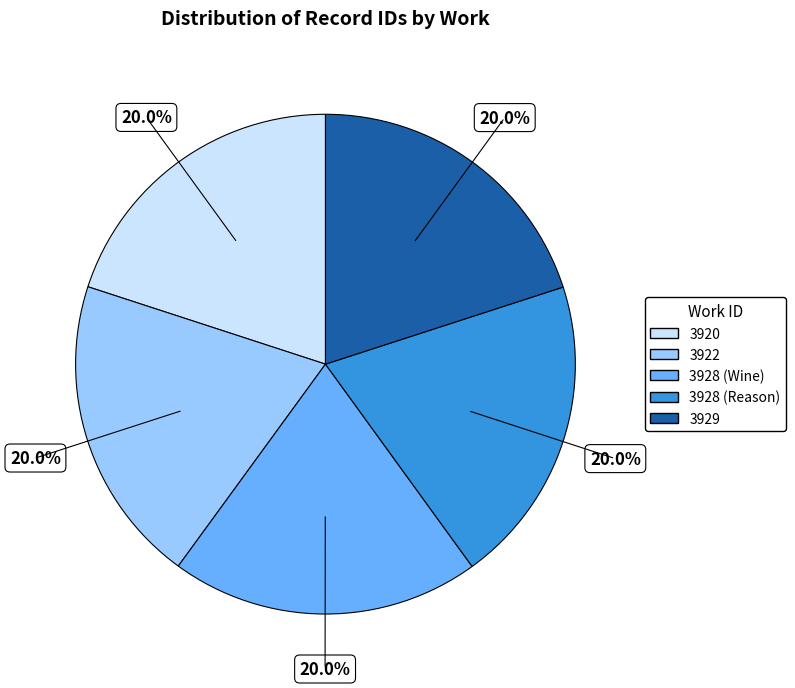

Does any single category account for the majority?

No